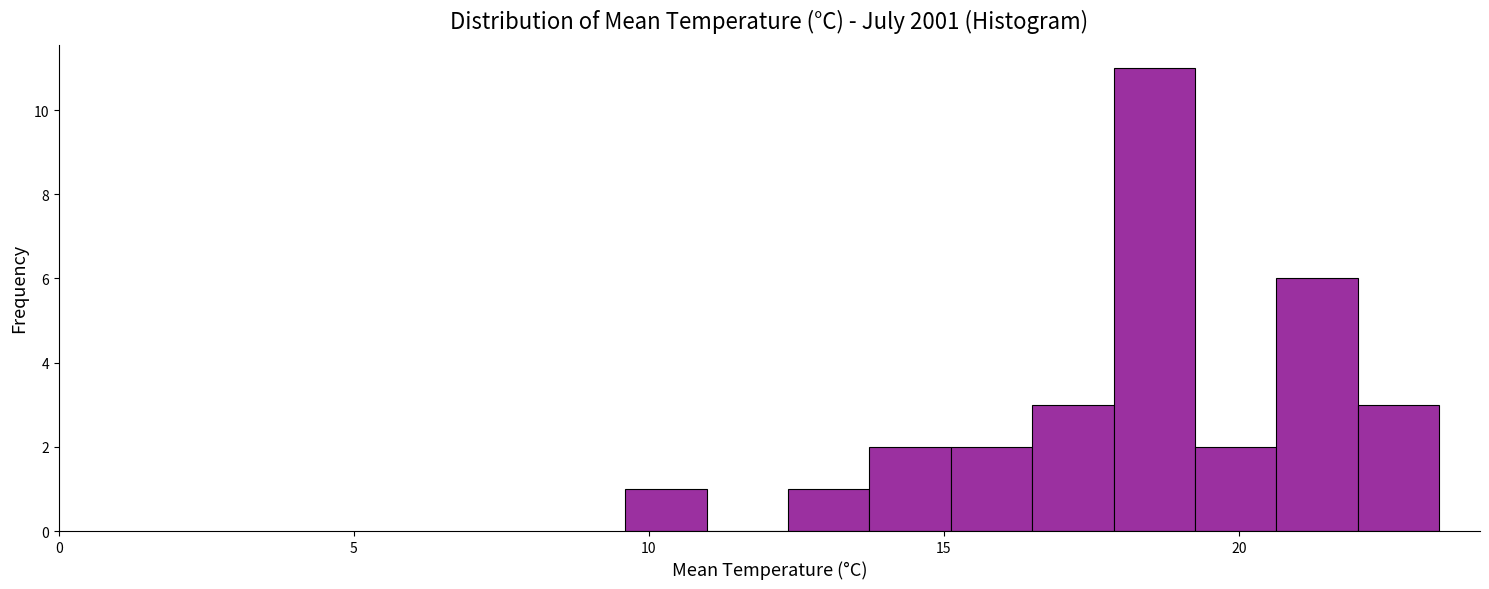

Around what value on the x-axis is the tallest bar? Give the approximate position of its centre, as read against the axis.

18.5